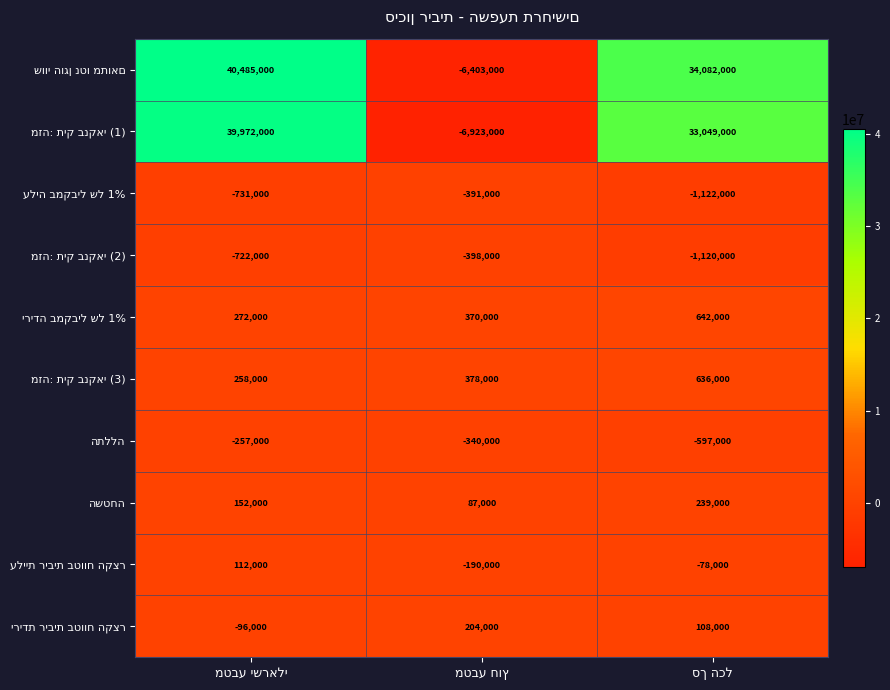

What is the greatest value displayed?

40485000